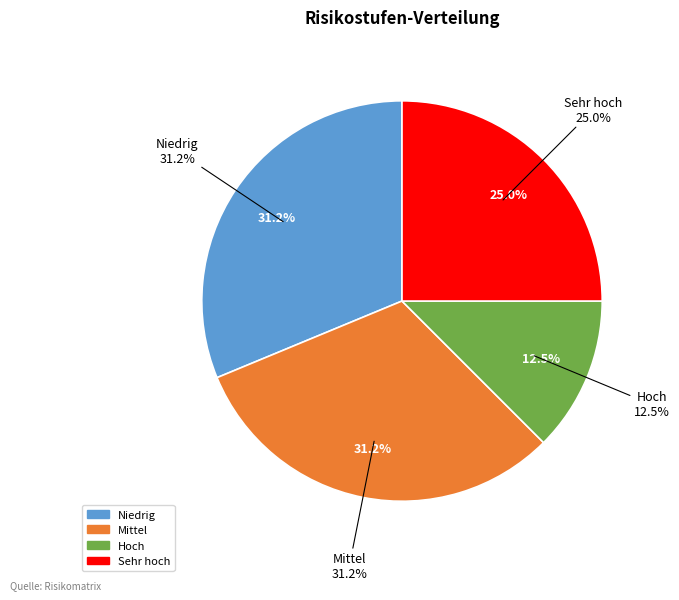

How many slices are in this pie chart?

3